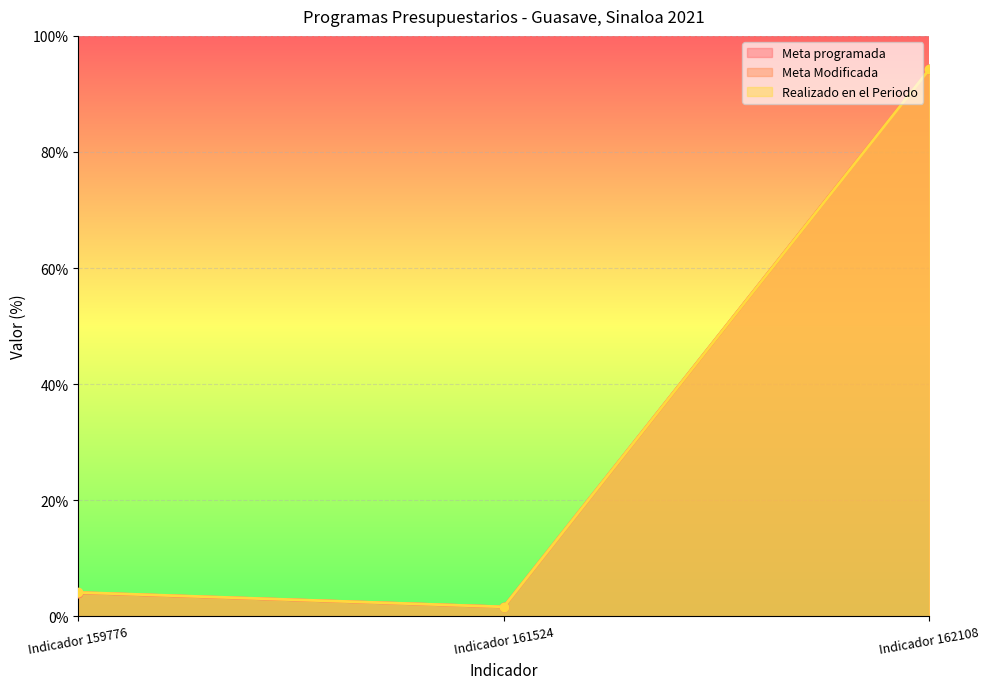

Reading left to right, transcribe all the data shown in this chart.

Meta programada: Indicador 159776=4.1	Indicador 161524=1.6	Indicador 162108=94.3
Meta Modificada: Indicador 159776=4.1	Indicador 161524=1.6	Indicador 162108=94.3
Realizado en el Periodo: Indicador 159776=4.1	Indicador 161524=1.7	Indicador 162108=94.2